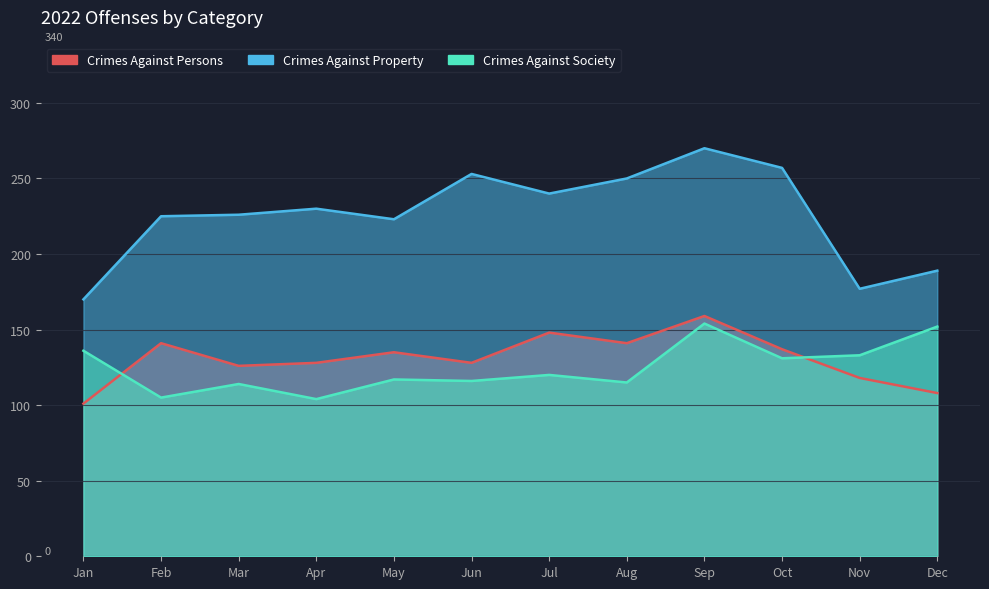

Reading left to right, extract all data points from this chart.

Crimes Against Persons: 101	141	126	128	135	128	148	141	159	137	118	108
Crimes Against Property: 170	225	226	230	223	253	240	250	270	257	177	189
Crimes Against Society: 136	105	114	104	117	116	120	115	154	131	133	152